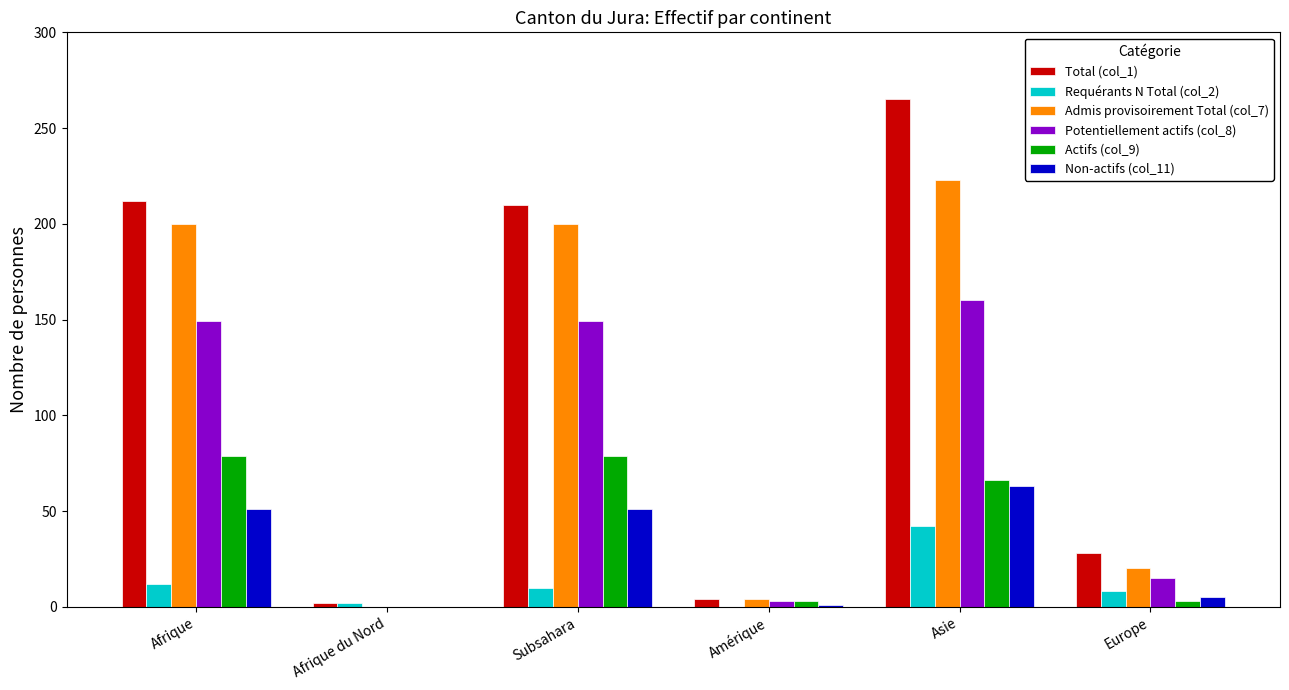

What is the greatest value displayed?

265